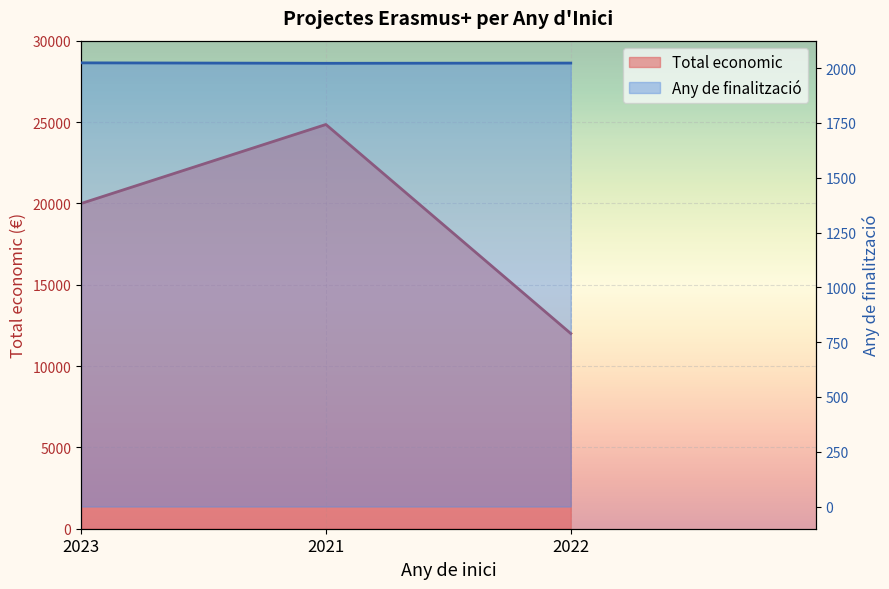

How many values in the Any de finalitzacio series exceed 2023?

1